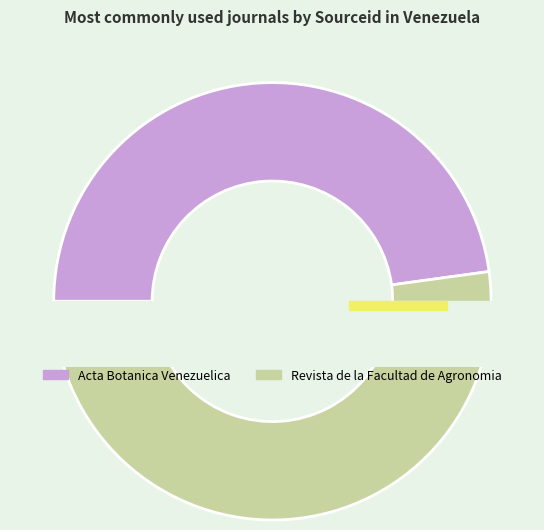

Does Acta Botanica Venezuelica represent more than half of the total?

No